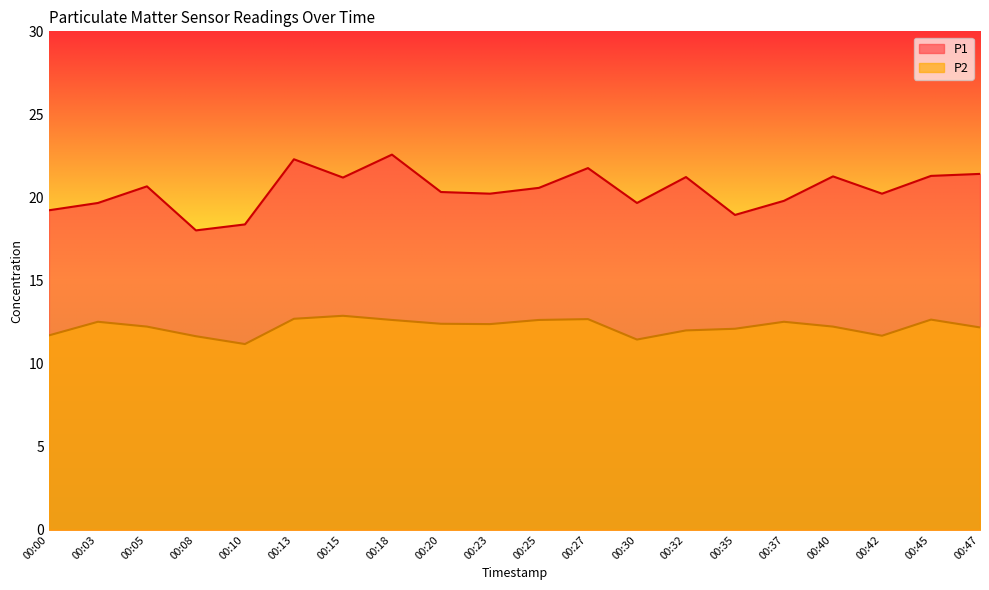

Rank the categories by P2 value from lowest to highest.

00:10, 00:30, 00:08, 00:42, 00:00, 00:32, 00:35, 00:47, 00:05, 00:40, 00:23, 00:20, 00:03, 00:37, 00:18, 00:25, 00:45, 00:27, 00:13, 00:15